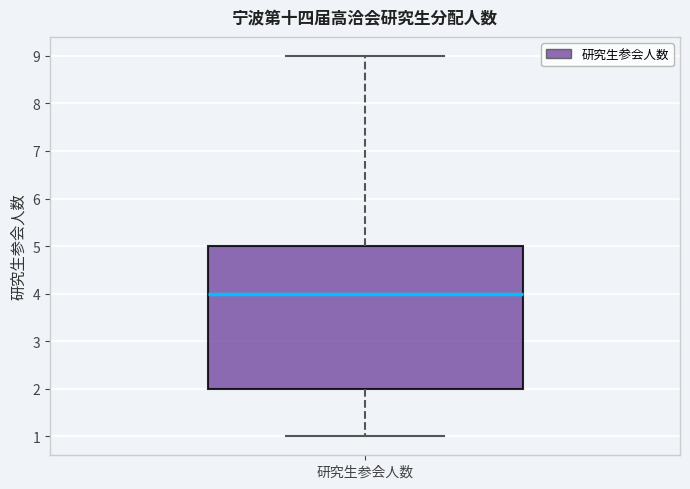

Where does the upper whisker of the box for 研究生参会人数 end on the y-axis? The values are not printed on the chart, so give them approximately, as read against the axis.

9